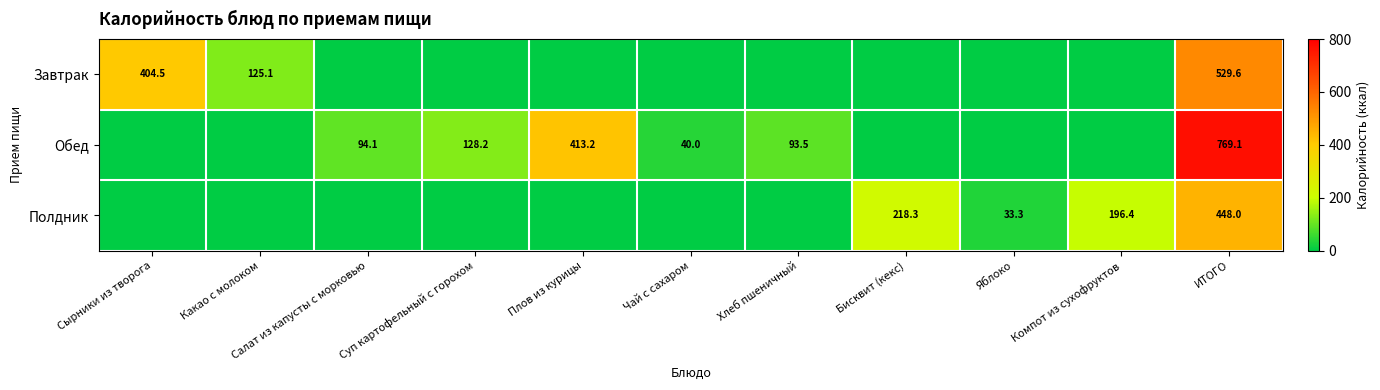

True or false: Полдник has a value of 196.4 at Компот из сухофруктов.

True